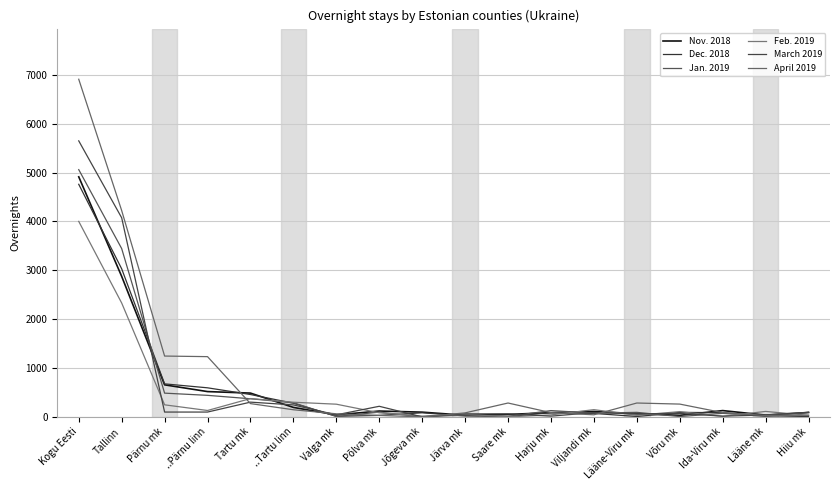

Does the chart display data point markers on the line(s)?

No